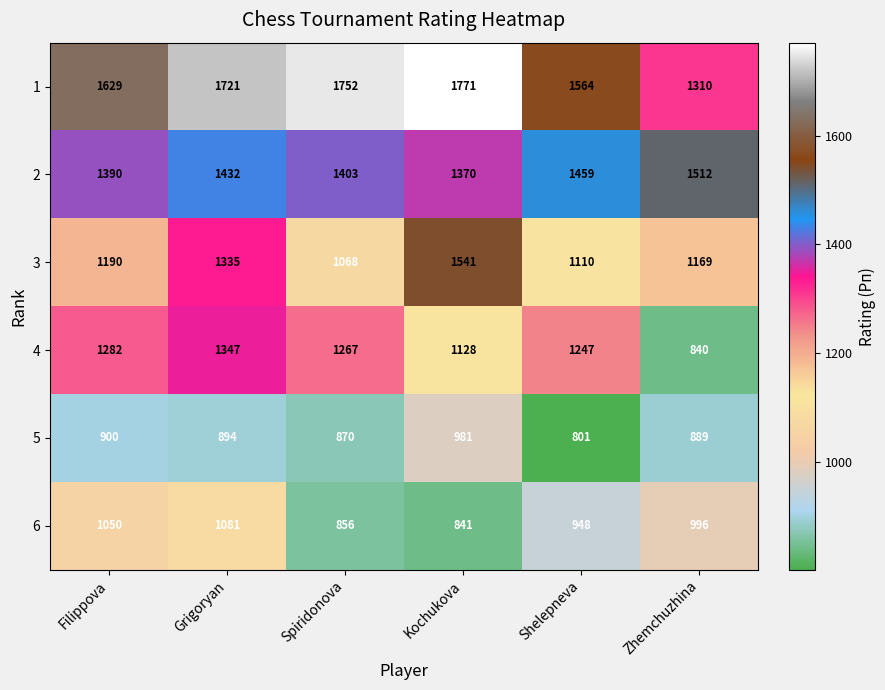

Count the number of data series in this chart.

6